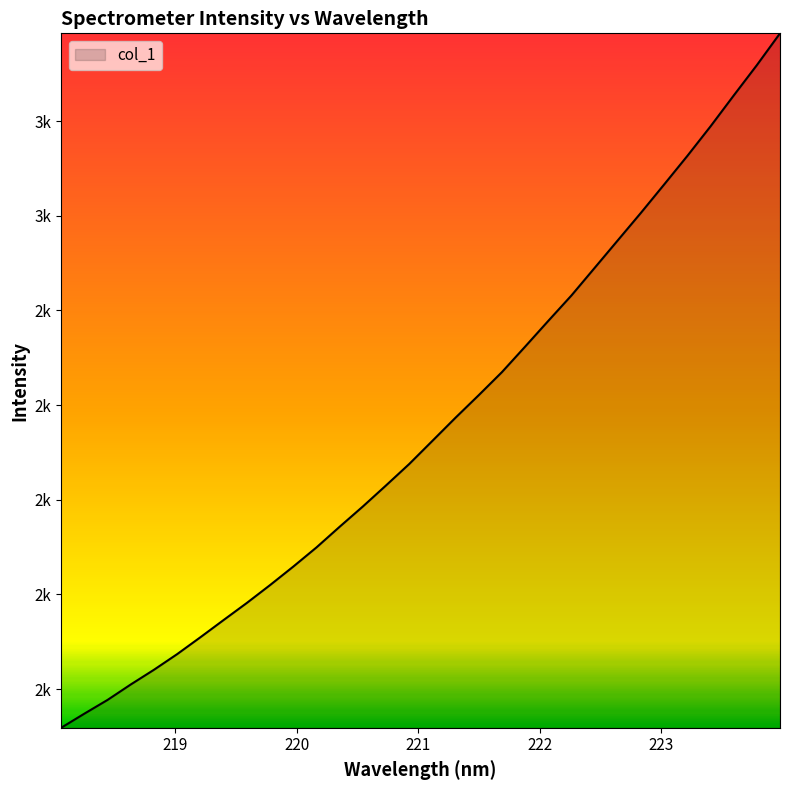

What is the average value?

2153.8